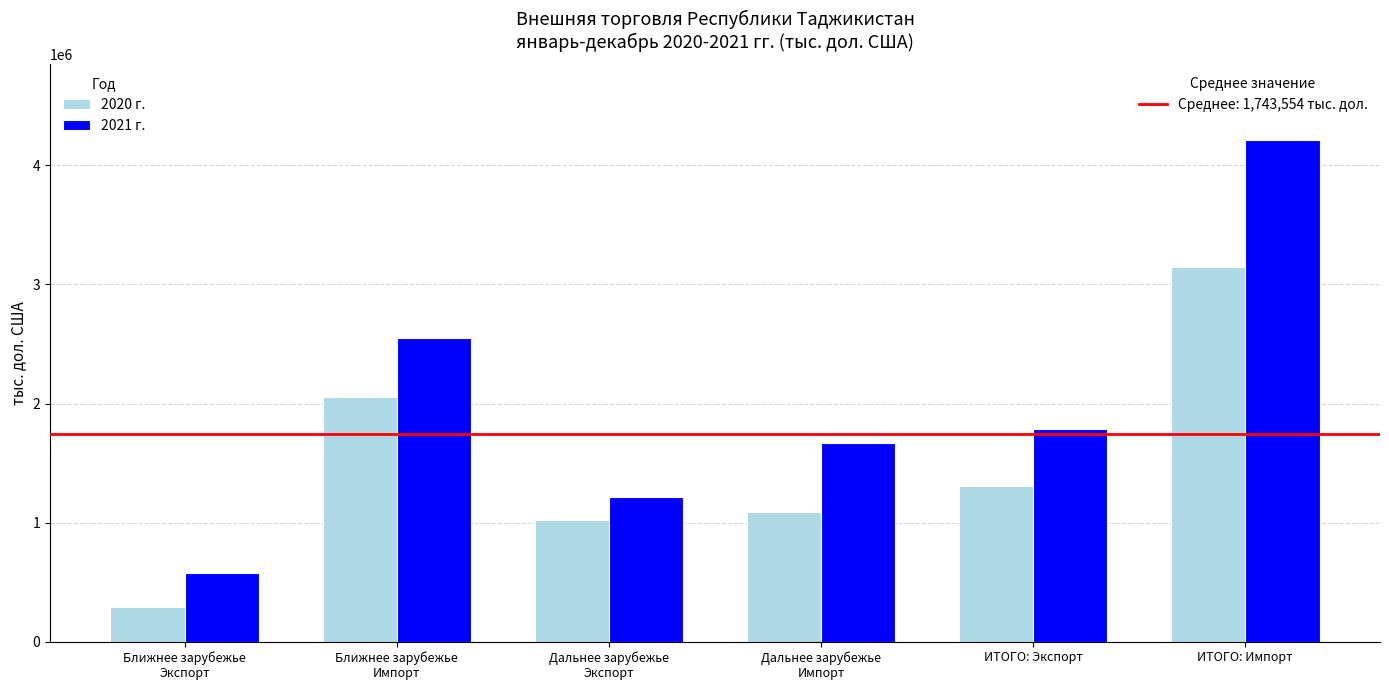

What is the spread (max minus min) of values at ИТОГО: Импорт?

1071082